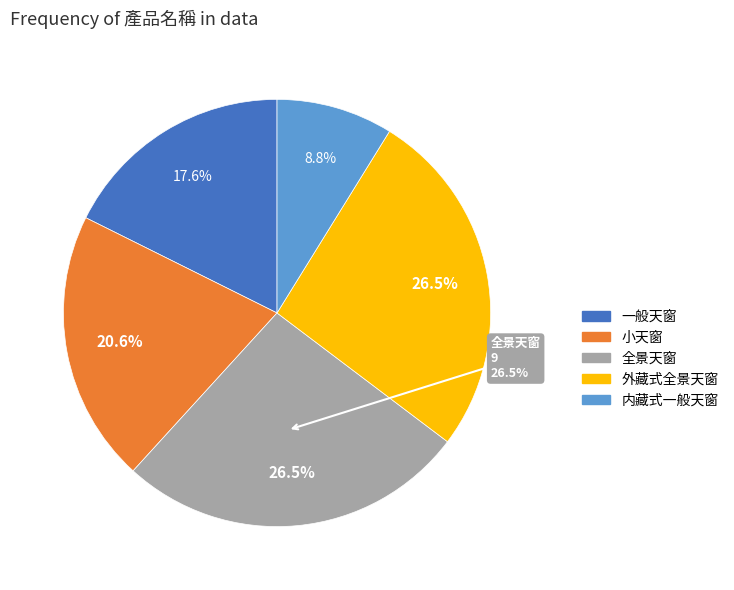

What percentage is the 全景天窗 slice, to the nearest percent?

26%